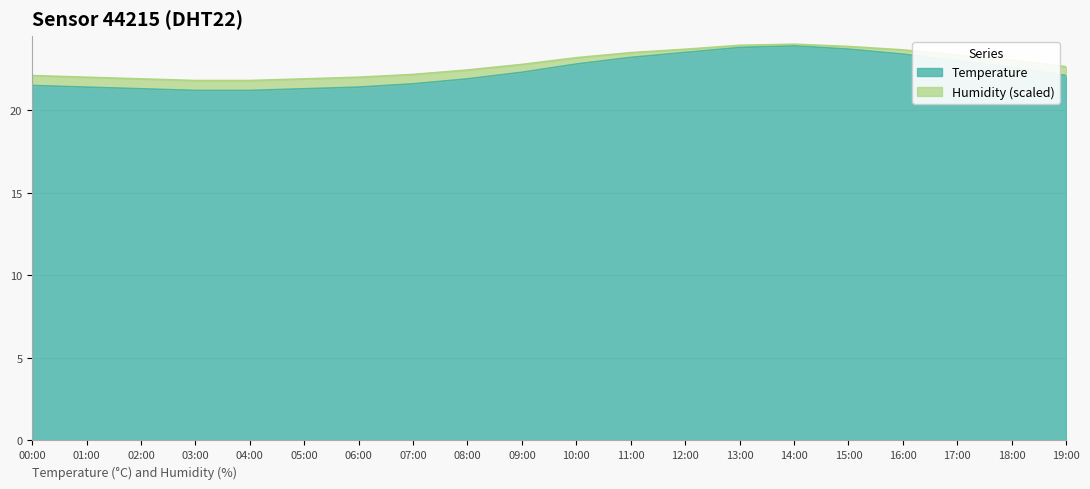

The value at 17:00 is 38.3. True or false?

False